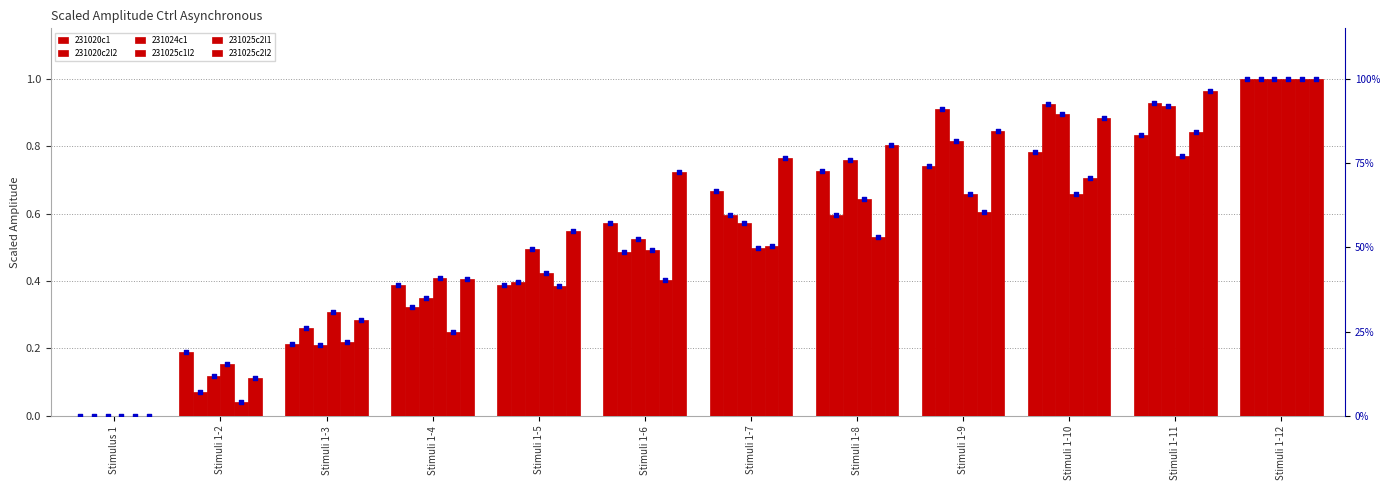

Which series has the widest spread of Y values?

231020c1